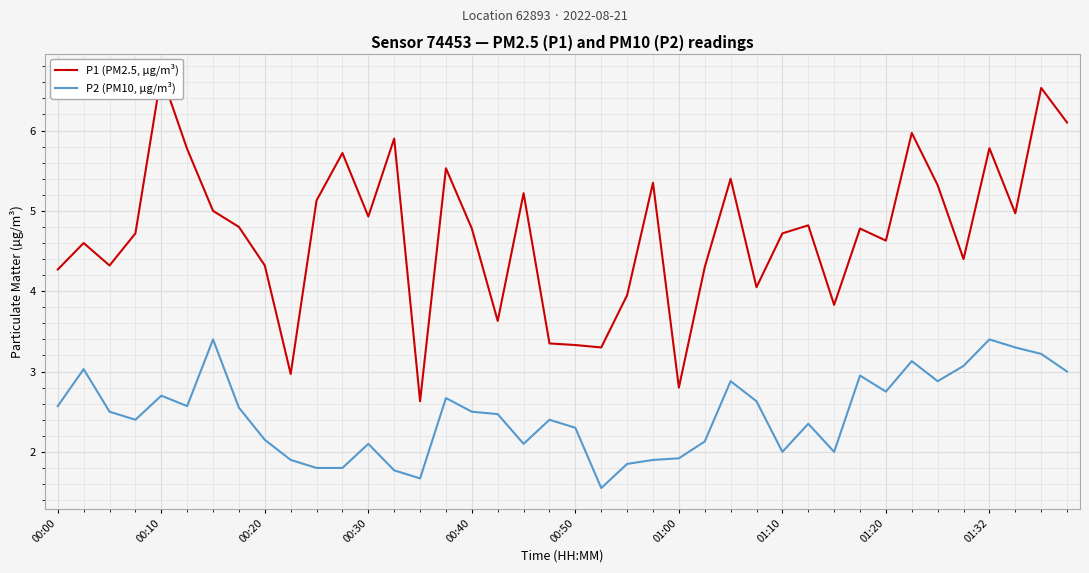

Is it true that P2 (PM10, µg/m³) equals 2.1 at 00:20?

True